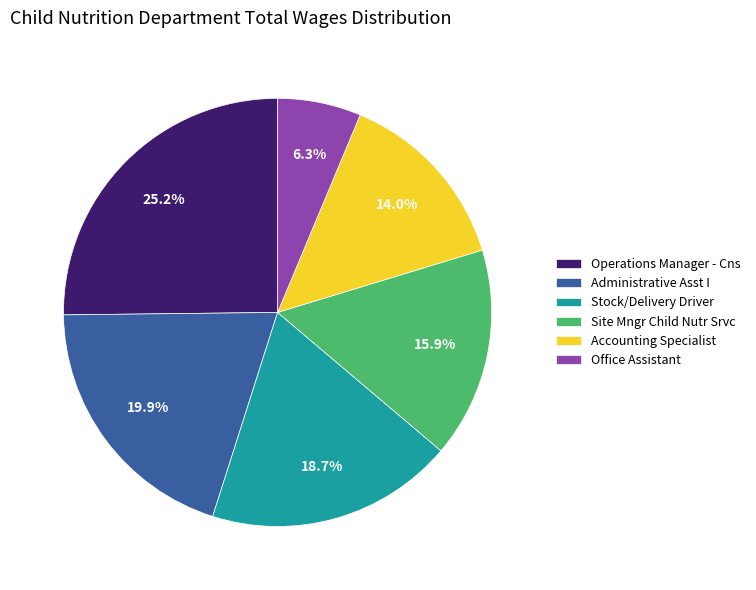

How many slices are in this pie chart?

6